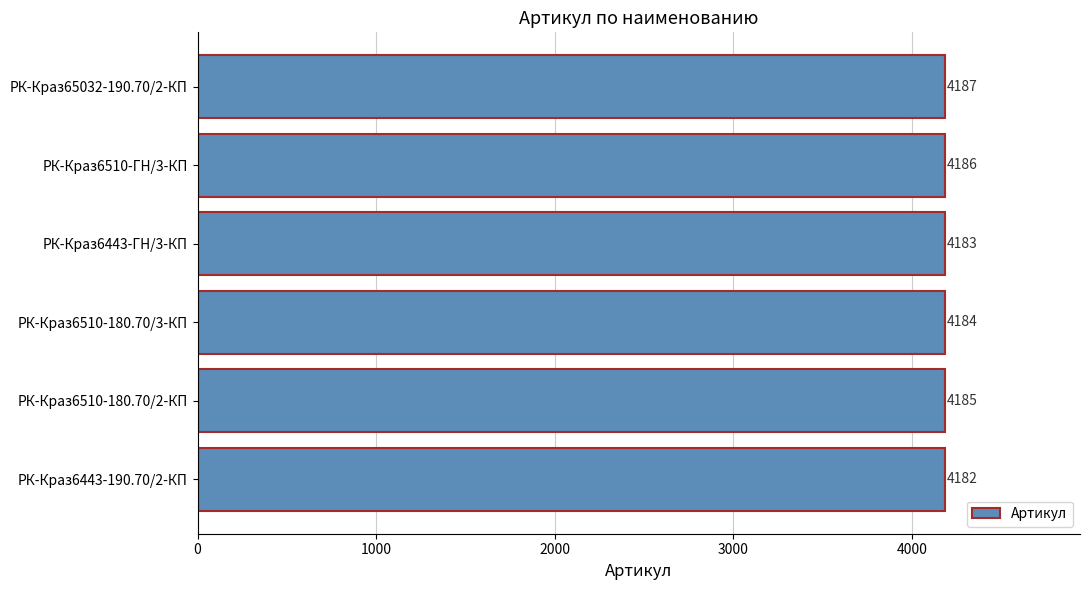

What is the difference between the maximum and second lowest values?

4